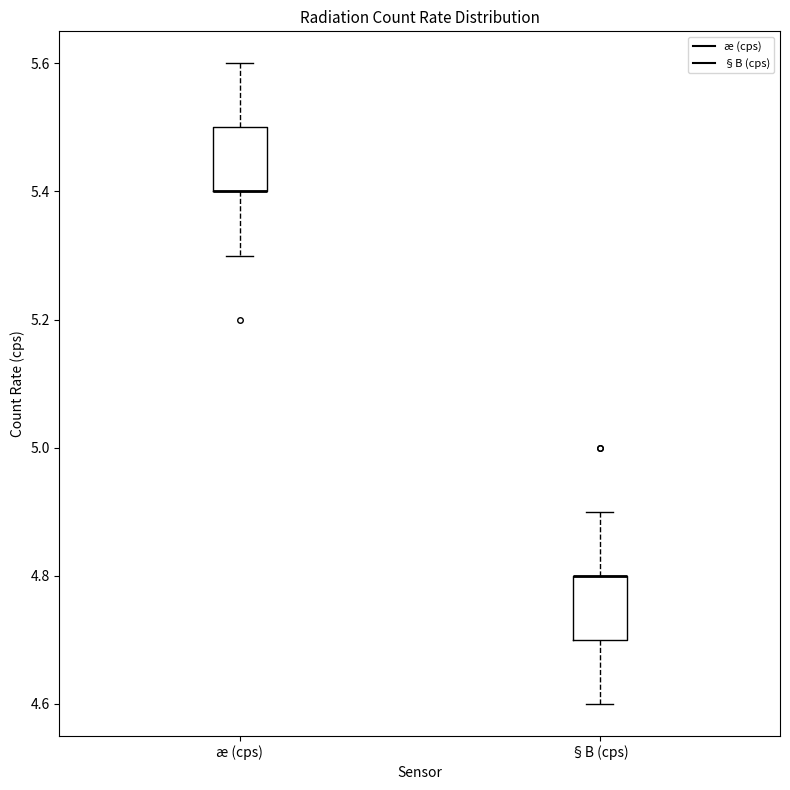

Reading left to right, transcribe this box plot: for each box, give where its median line is, the range the box spans, and where its two whiskers end, as read against the y-axis. The values are not printed on the chart, so give them approximately, as read against the axis.

æ (cps): median 5.4 (drawn on the box's lower edge), box 5.4 to 5.5, whiskers 5.3 to 5.6
§B (cps): median 4.8 (drawn on the box's upper edge), box 4.7 to 4.8, whiskers 4.6 to 4.9